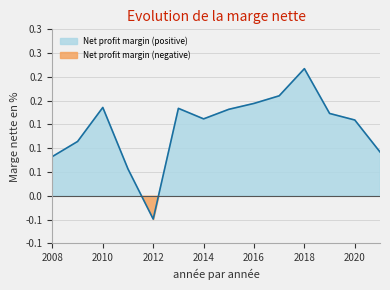

Which has a higher value, 2011 or 2015?

2015